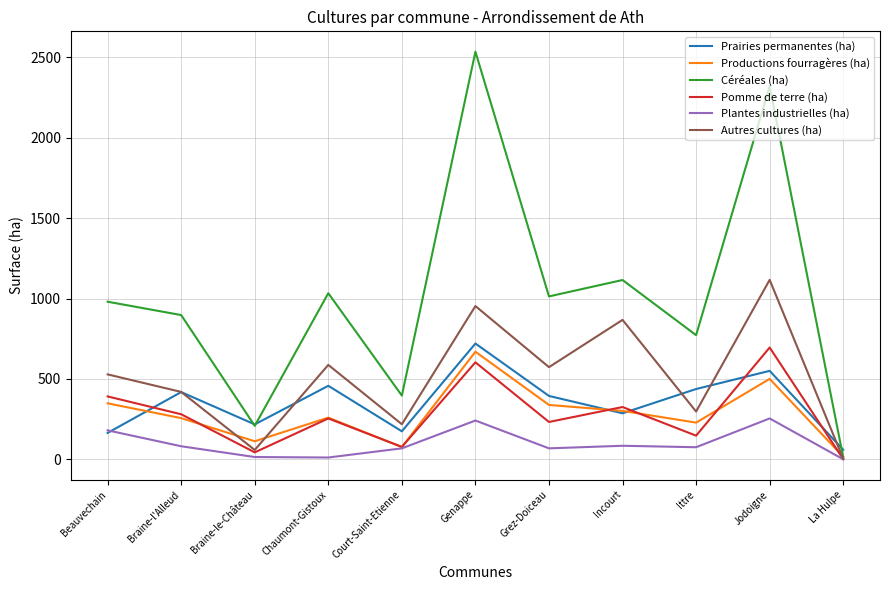

What is the spread (max minus min) of values at Beauvechain?

816